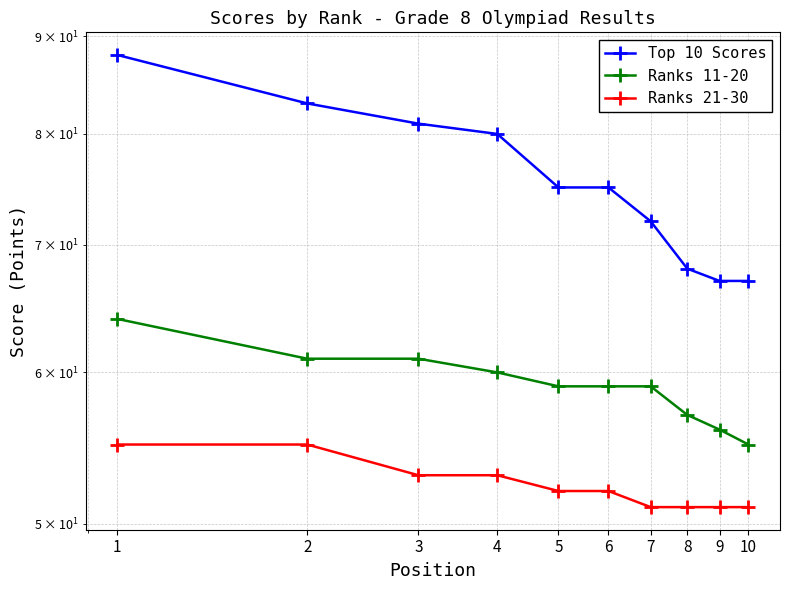

Where is Ranks 21-30 nearest to the value 53?

3